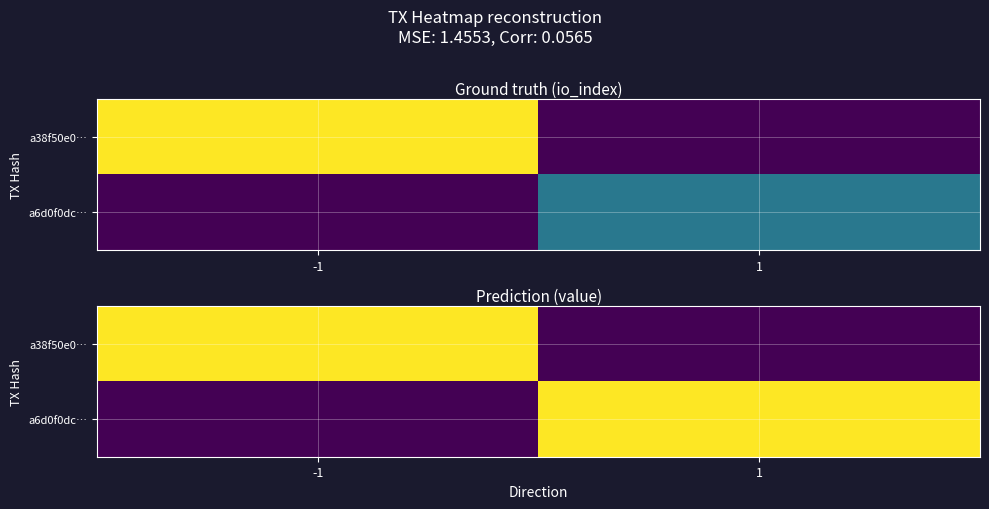

Which series changed the most between -1 and 1?

a38f50e0…